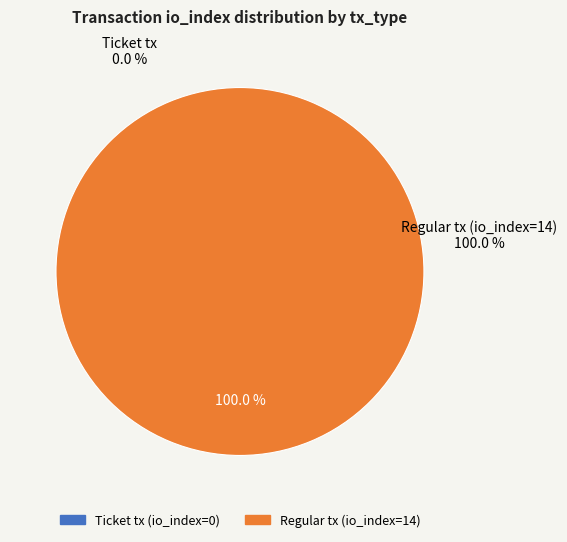

What is the change in value from Ticket tx (io_index=0) to Regular tx (io_index=14)?

+14